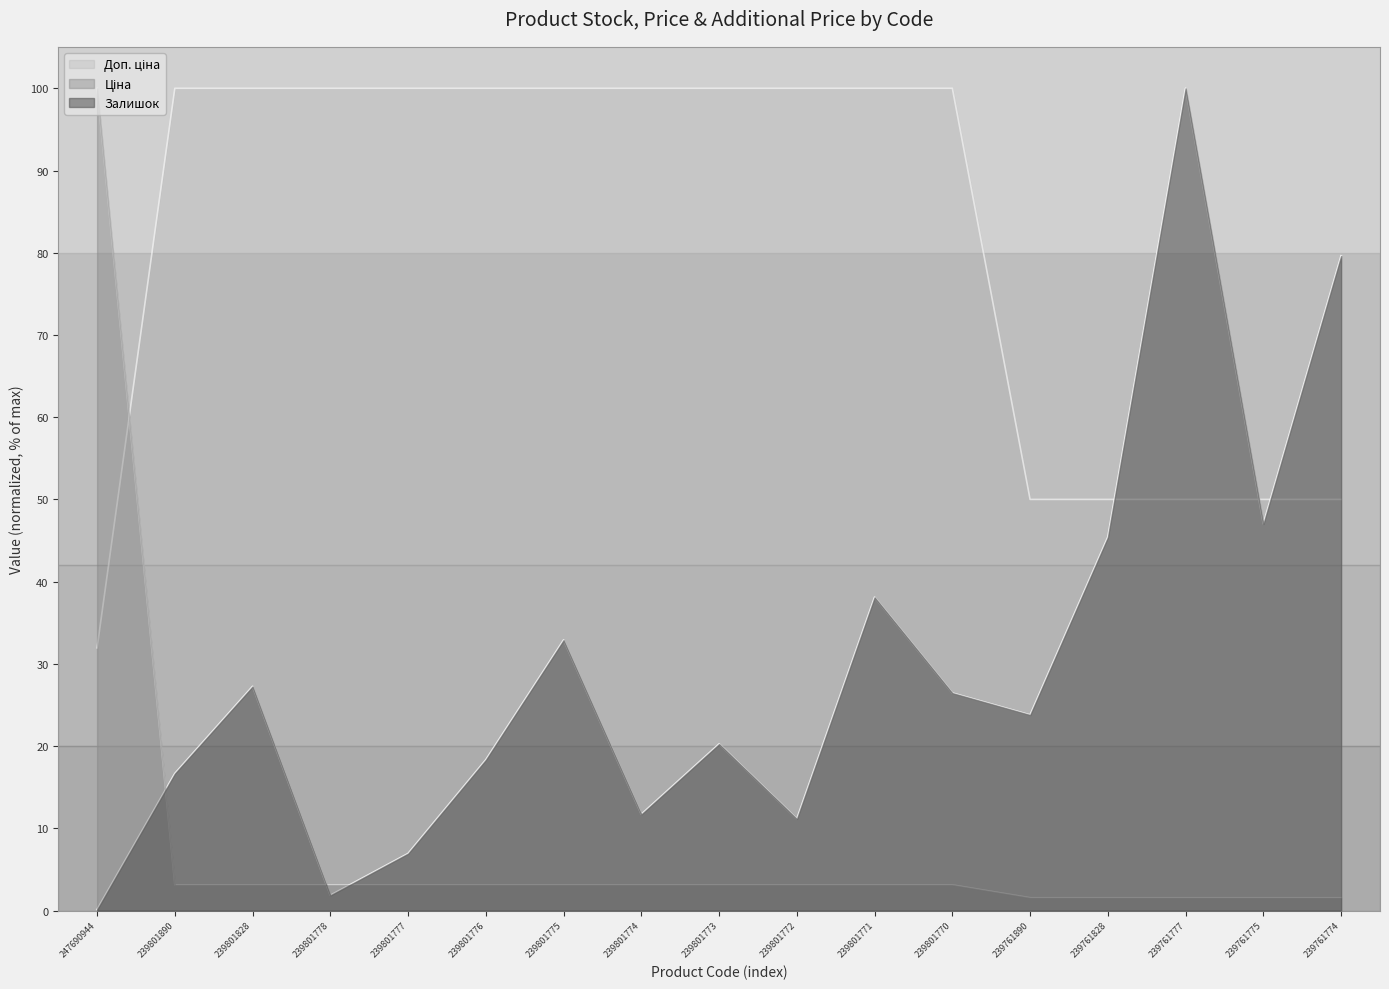

The Залишок series shows 38.1 at 239801771. True or false?

True